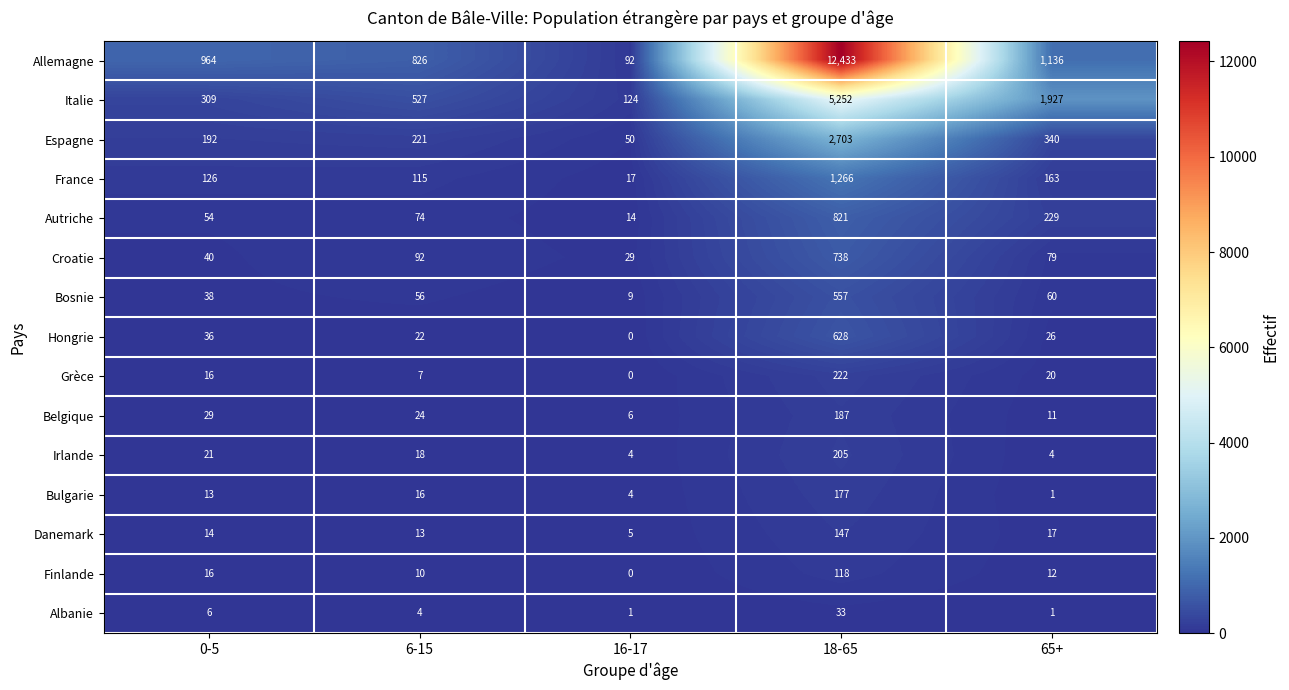

What is the difference between the maximum and minimum values in the Grèce series?

222